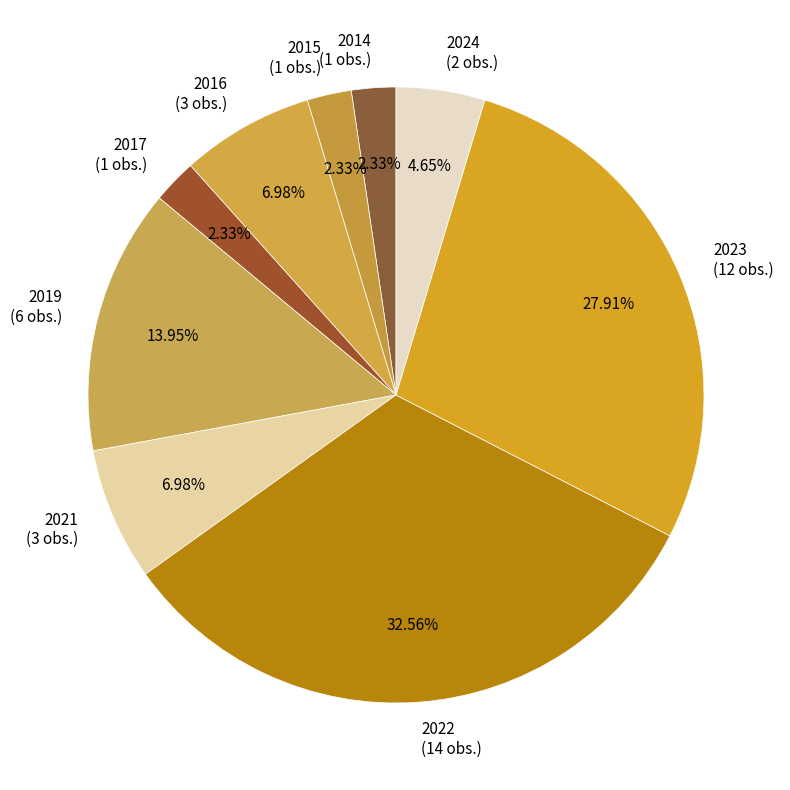

Which has a higher value, 2022 (14 obs.) or 2014 (1 obs.)?

2022 (14 obs.)